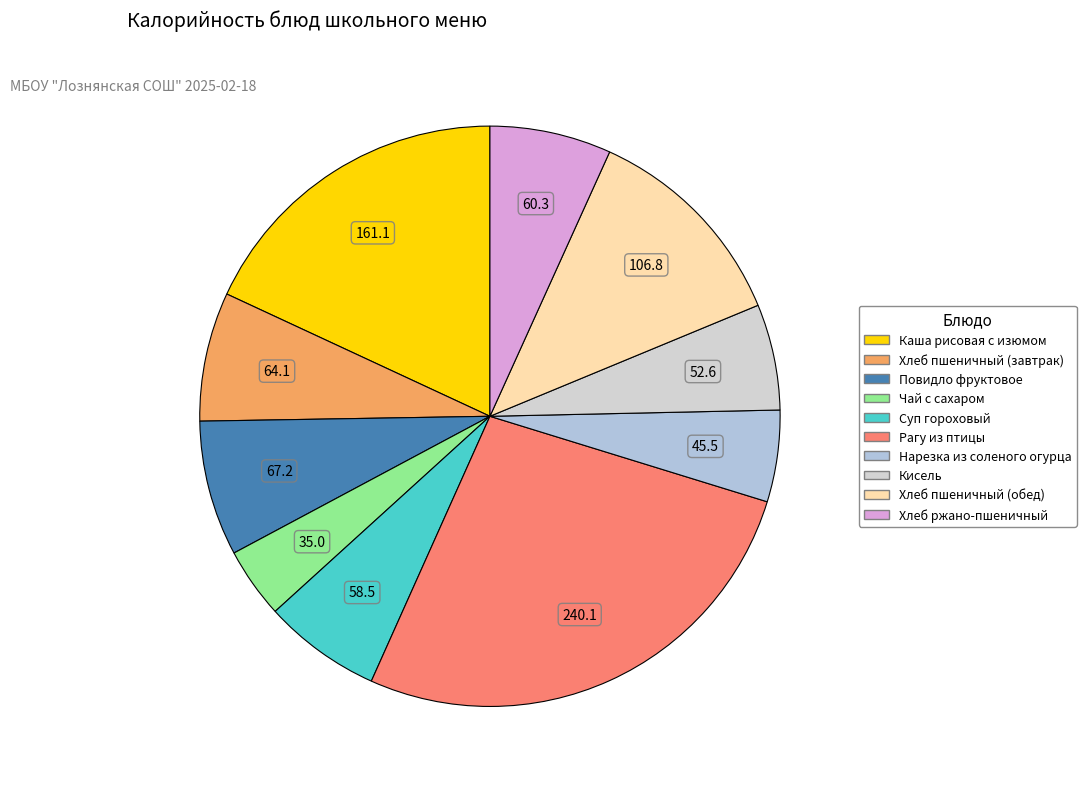

Count the number of slices in the pie.

10